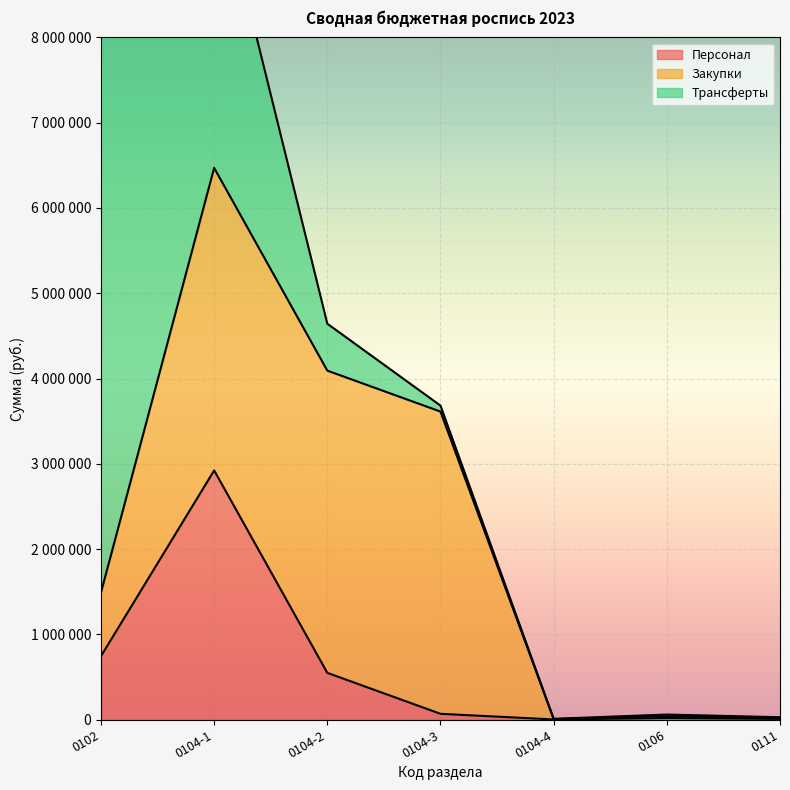

Which has a higher value, 0111 or 0106?

0106